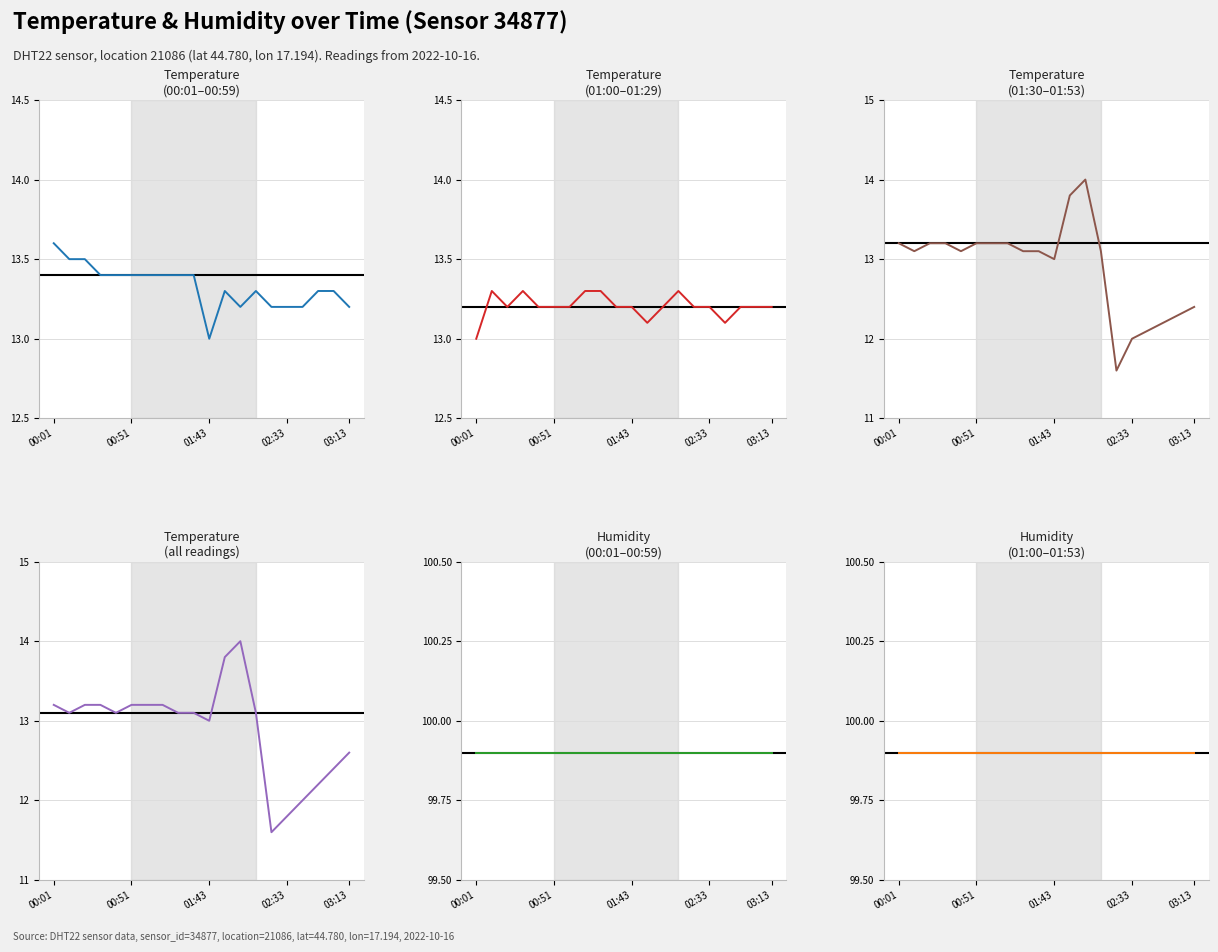

The value of Temperature (00:01–00:59) at 11 is 23.2. True or false?

False